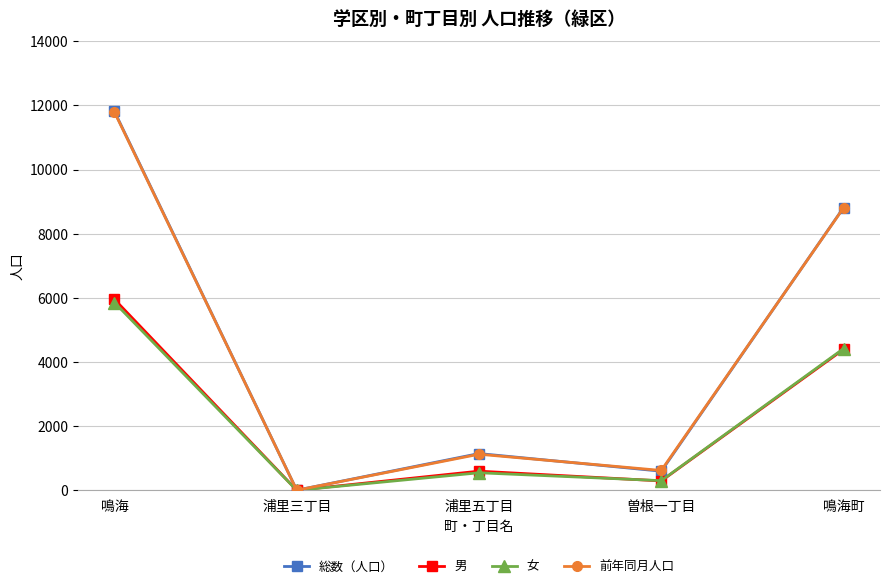

Which series has the widest spread of values?

総数（人口）